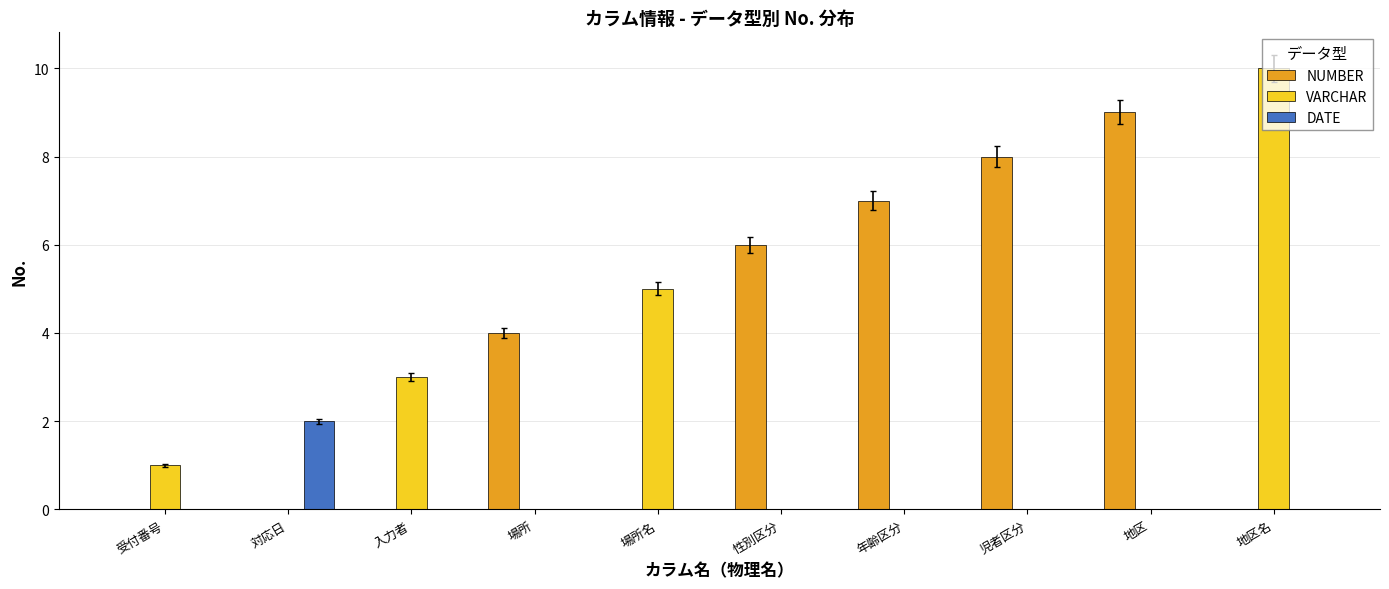

Is it true that NUMBER equals 10 at 年齢区分?

False